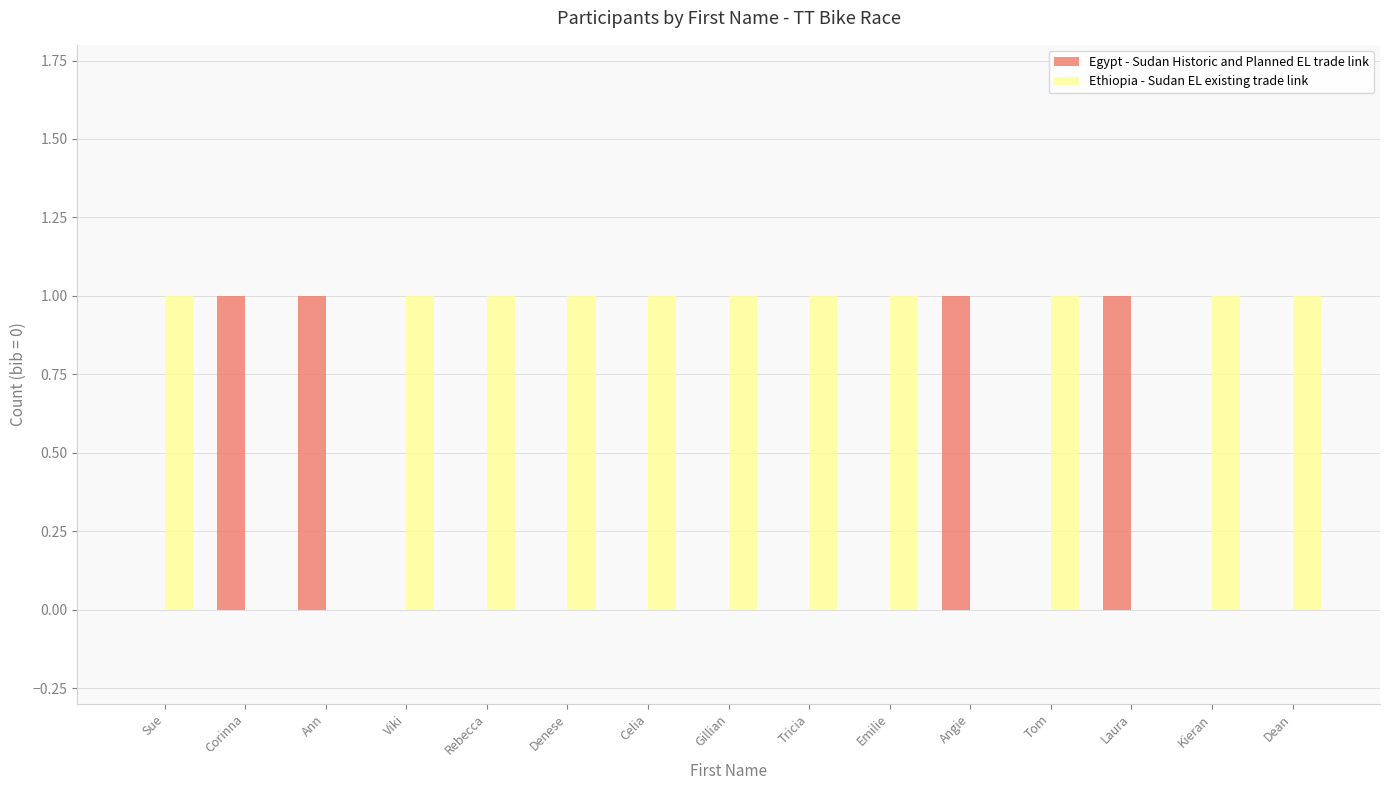

Is the value of Egypt - Sudan Historic and Planned EL trade link at Rebecca greater than the value of Ethiopia - Sudan EL existing trade link at Kieran?

No